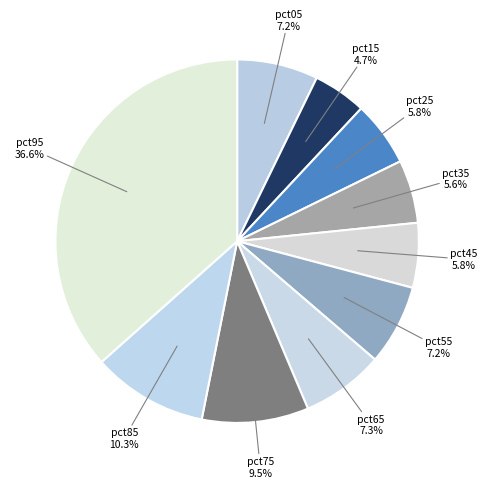

How many segments does this pie chart have?

10